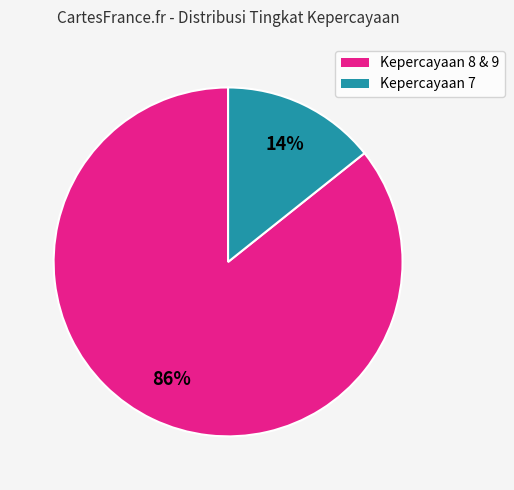

Between Kepercayaan 7 and Kepercayaan 8 & 9, which is larger?

Kepercayaan 8 & 9